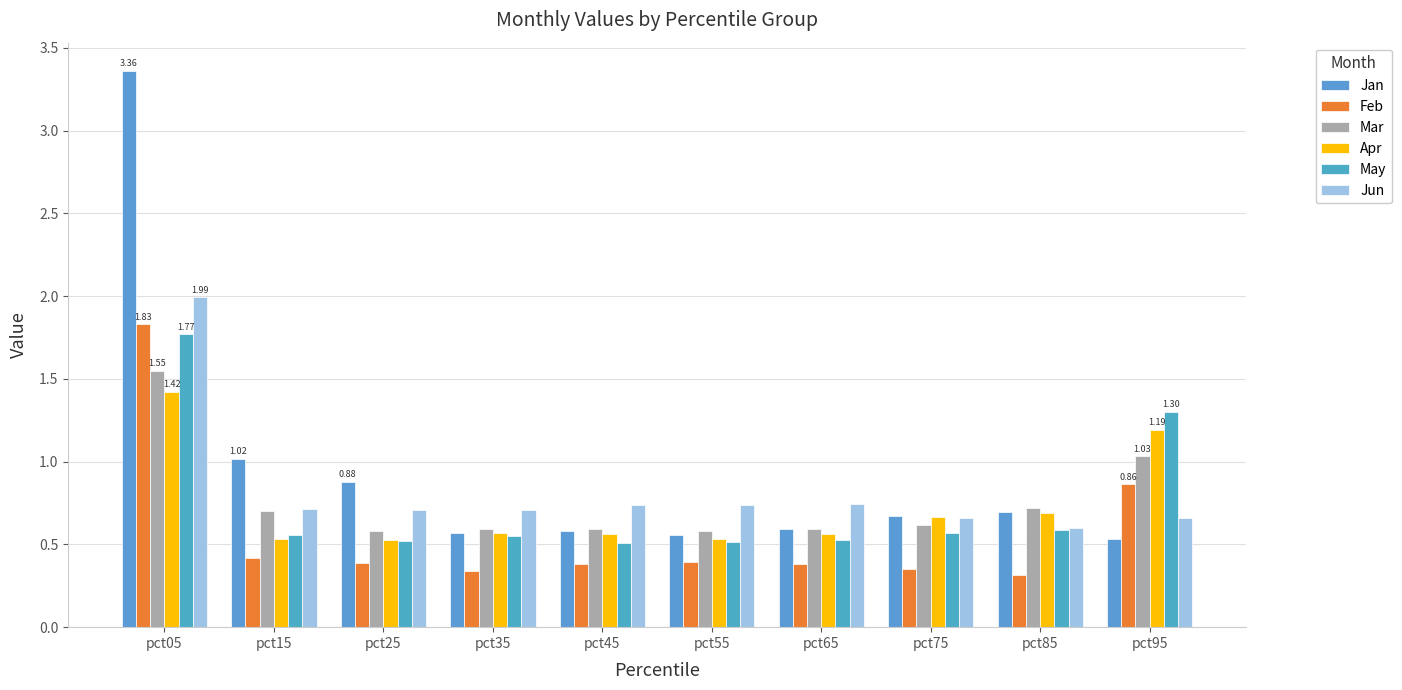

Is the value of May at pct85 greater than the value of Feb at pct65?

Yes